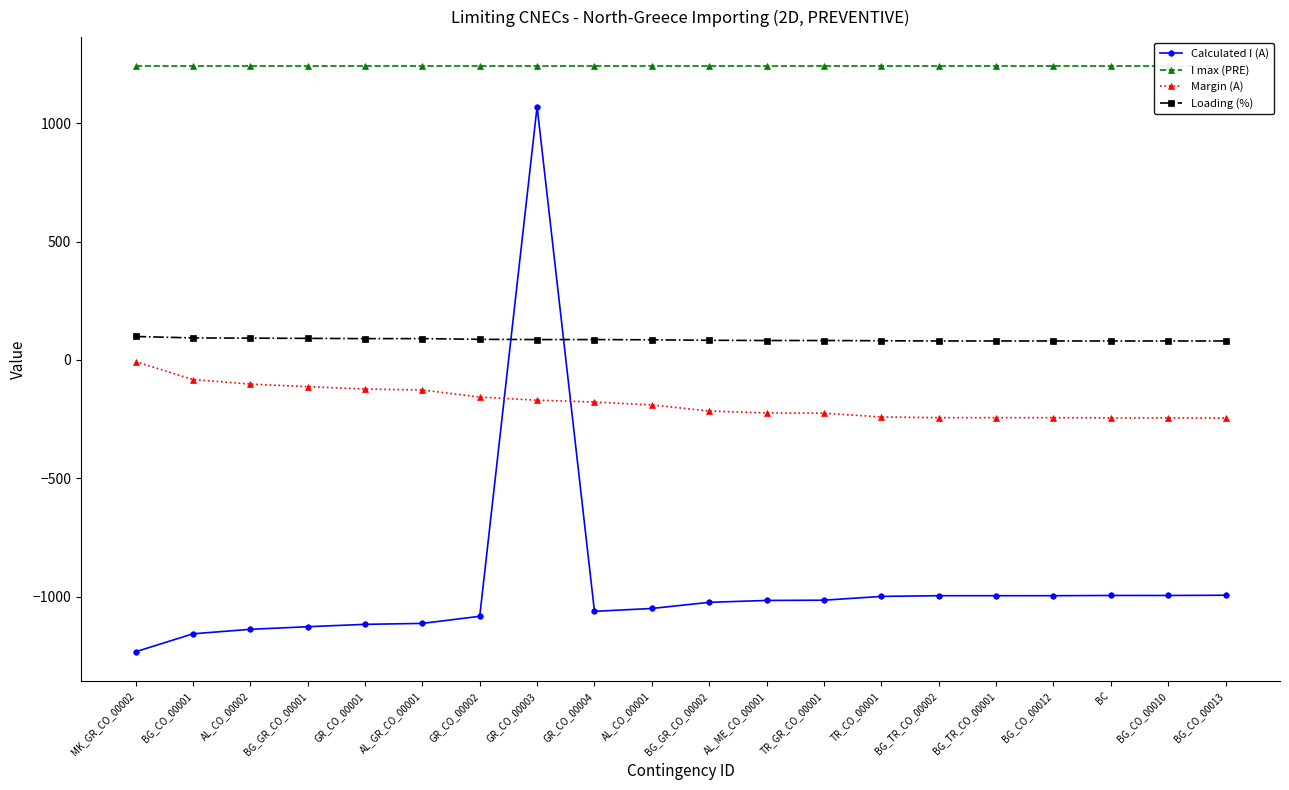

Is this an area chart (filled region under the line)?

No